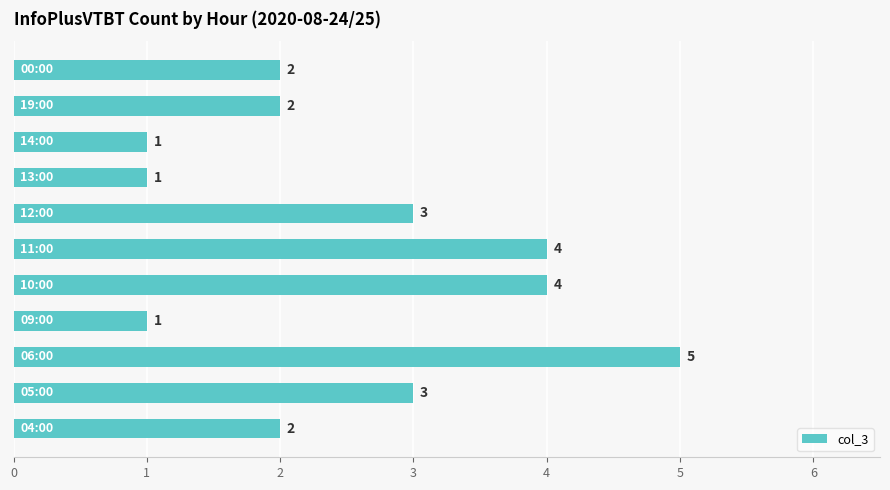

What is the difference between the maximum and minimum values?

4